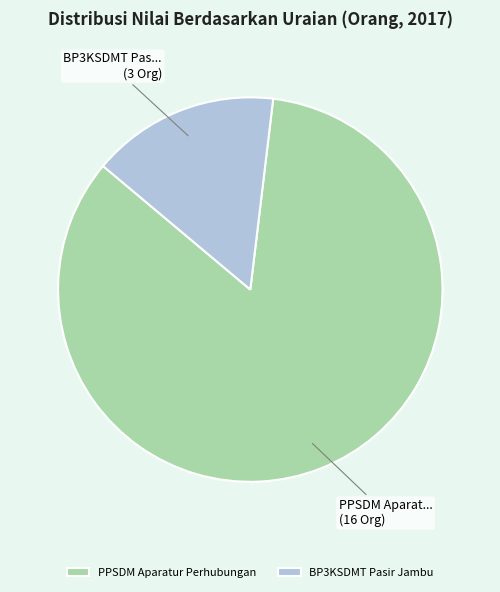

Do PPSDM Aparatur Perhubungan and BP3KSDMT Pasir Jambu together represent more than half of the pie?

Yes